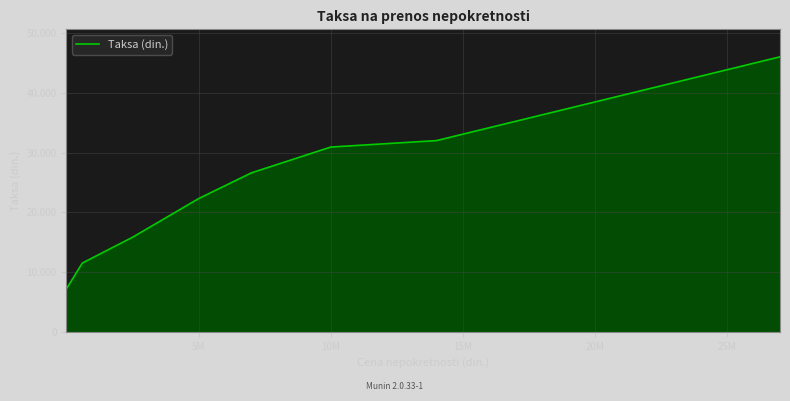

What is the maximum value shown in the chart?

46080